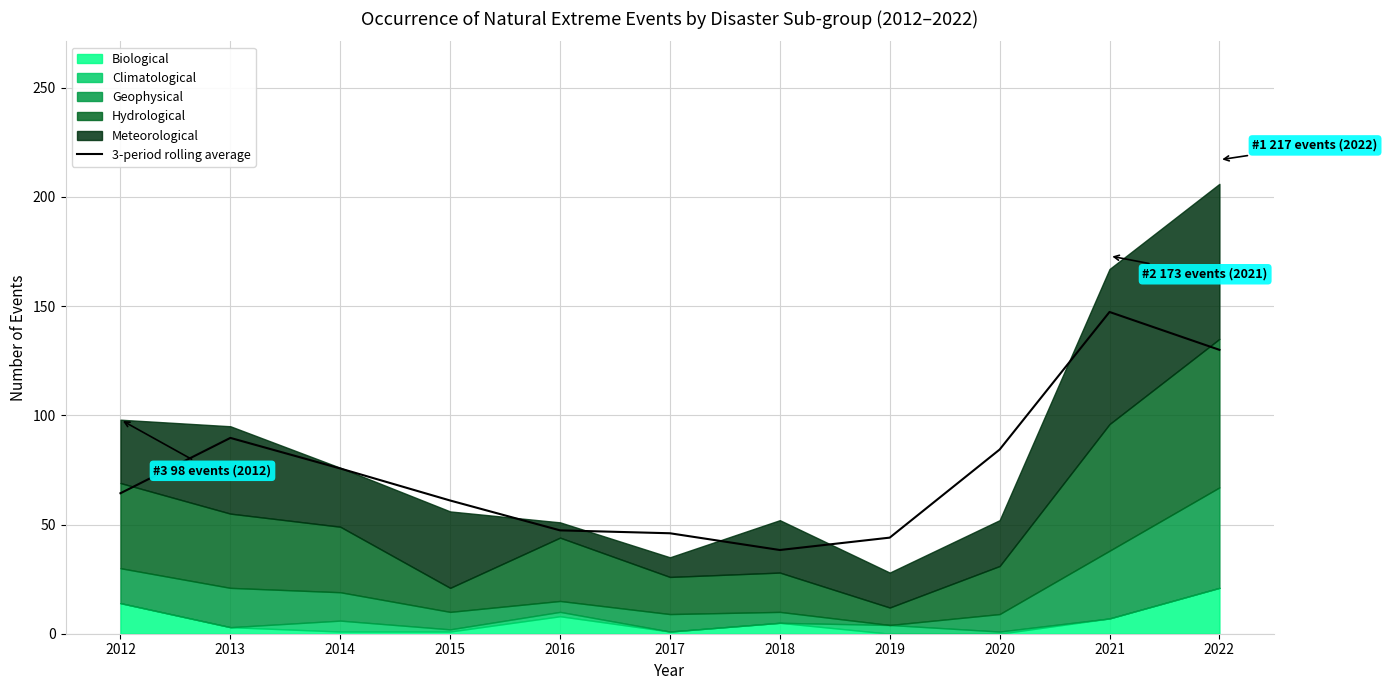

Reading left to right, list all the values displayed in this chart.

64.3	89.7	75.7	61.0	47.3	46.0	38.3	44.0	84.3	147.3	130.0